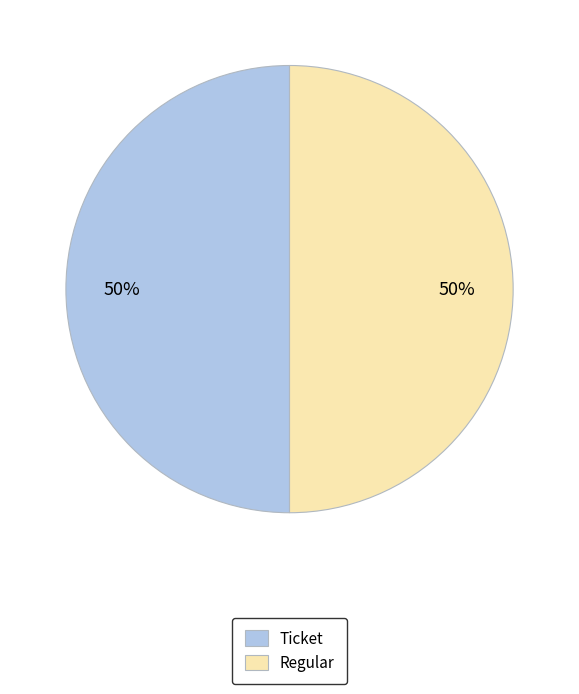

To the nearest percent, what is the average slice percentage?

50%